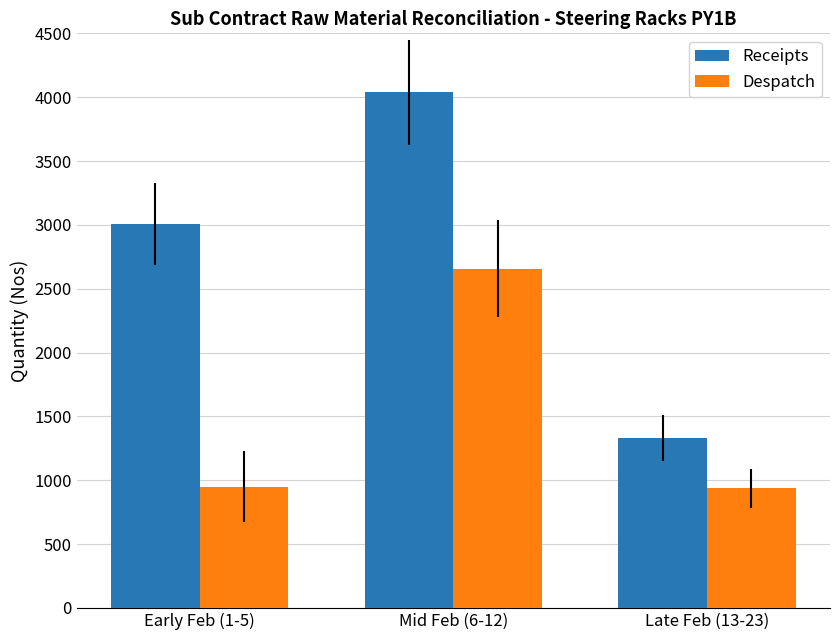

Which series has the largest range (max minus min)?

Receipts